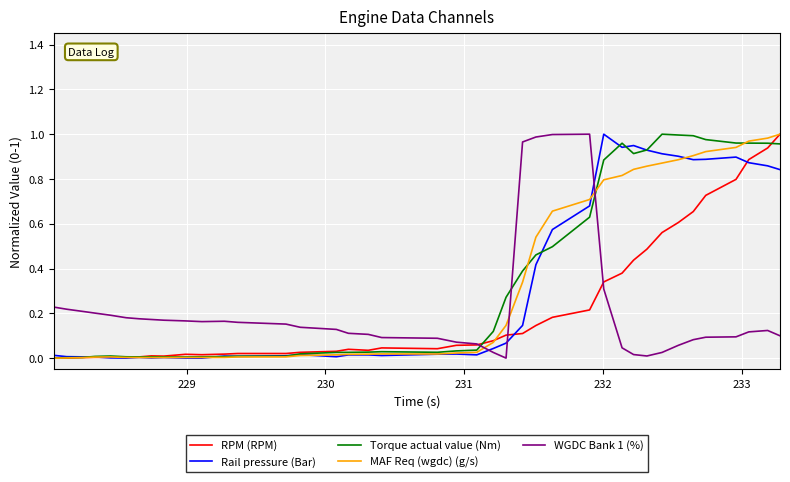

After their last crossing, which series has the higher values: Rail pressure (Bar) or WGDC Bank 1 (%)?

Rail pressure (Bar)